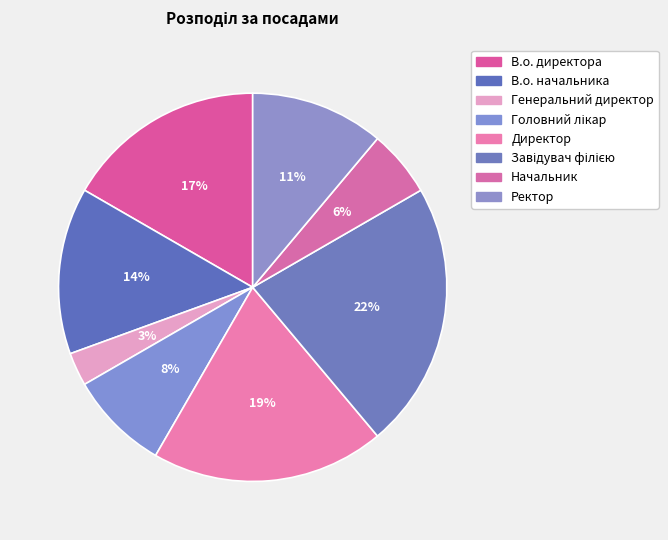

What is the largest slice in the pie chart?

Завідувач філією